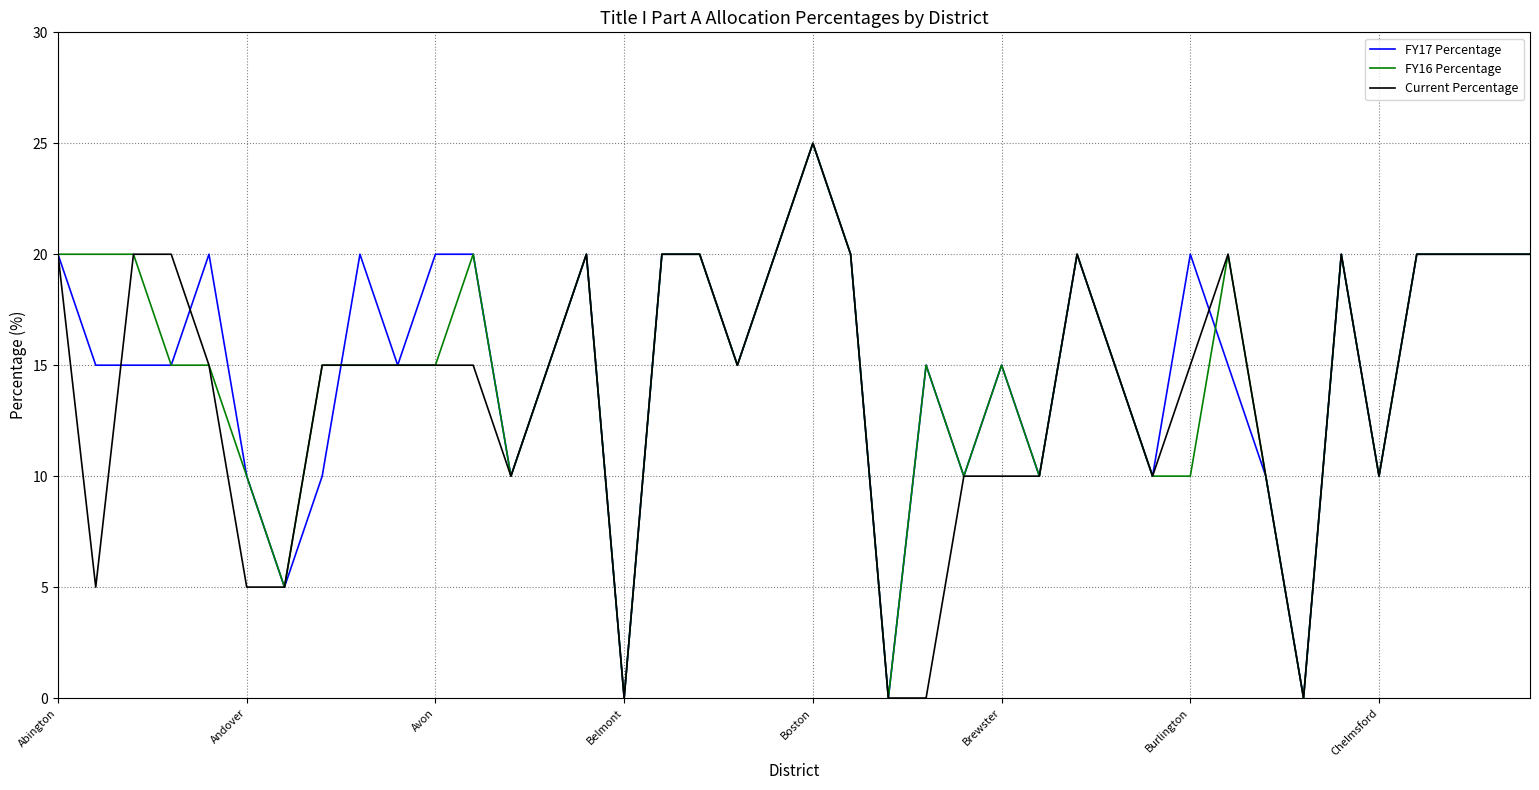

What is the maximum value for Current Percentage?

25